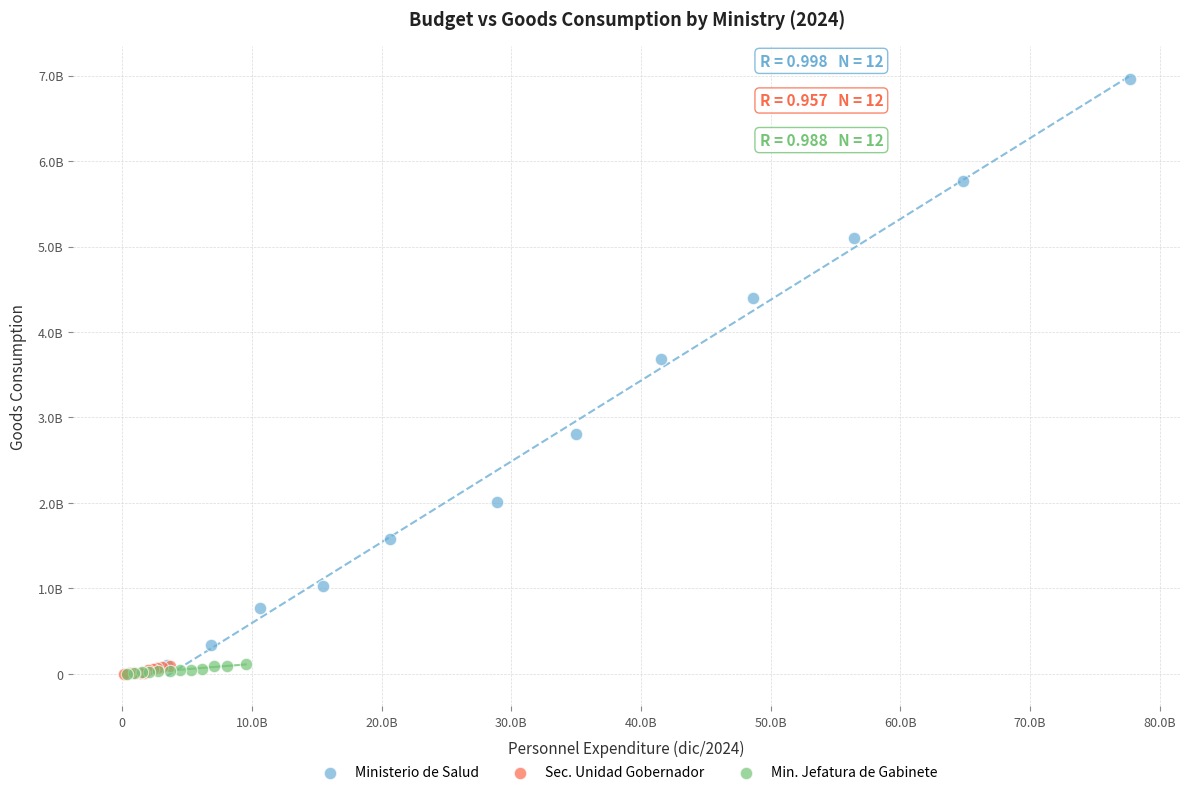

Which series has the largest Y range (max minus min)?

Ministerio de Salud